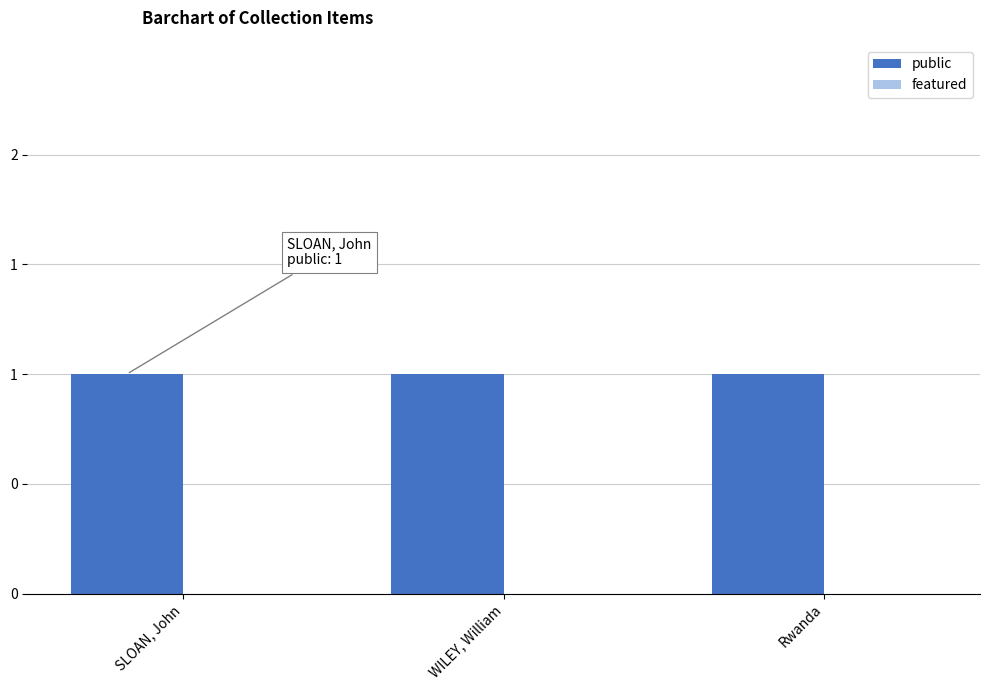

What position from the left is Rwanda?

3